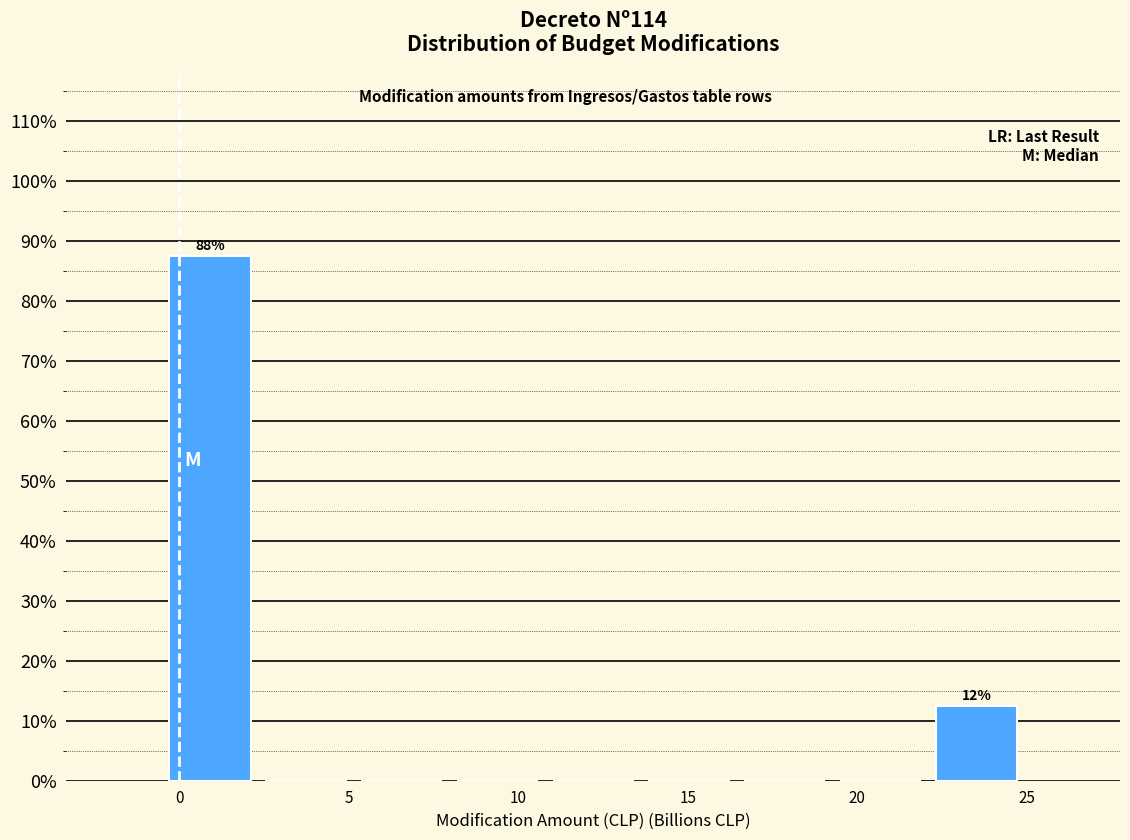

Over which range of the x-axis is the bar tallest?

-0.5 to 2.5